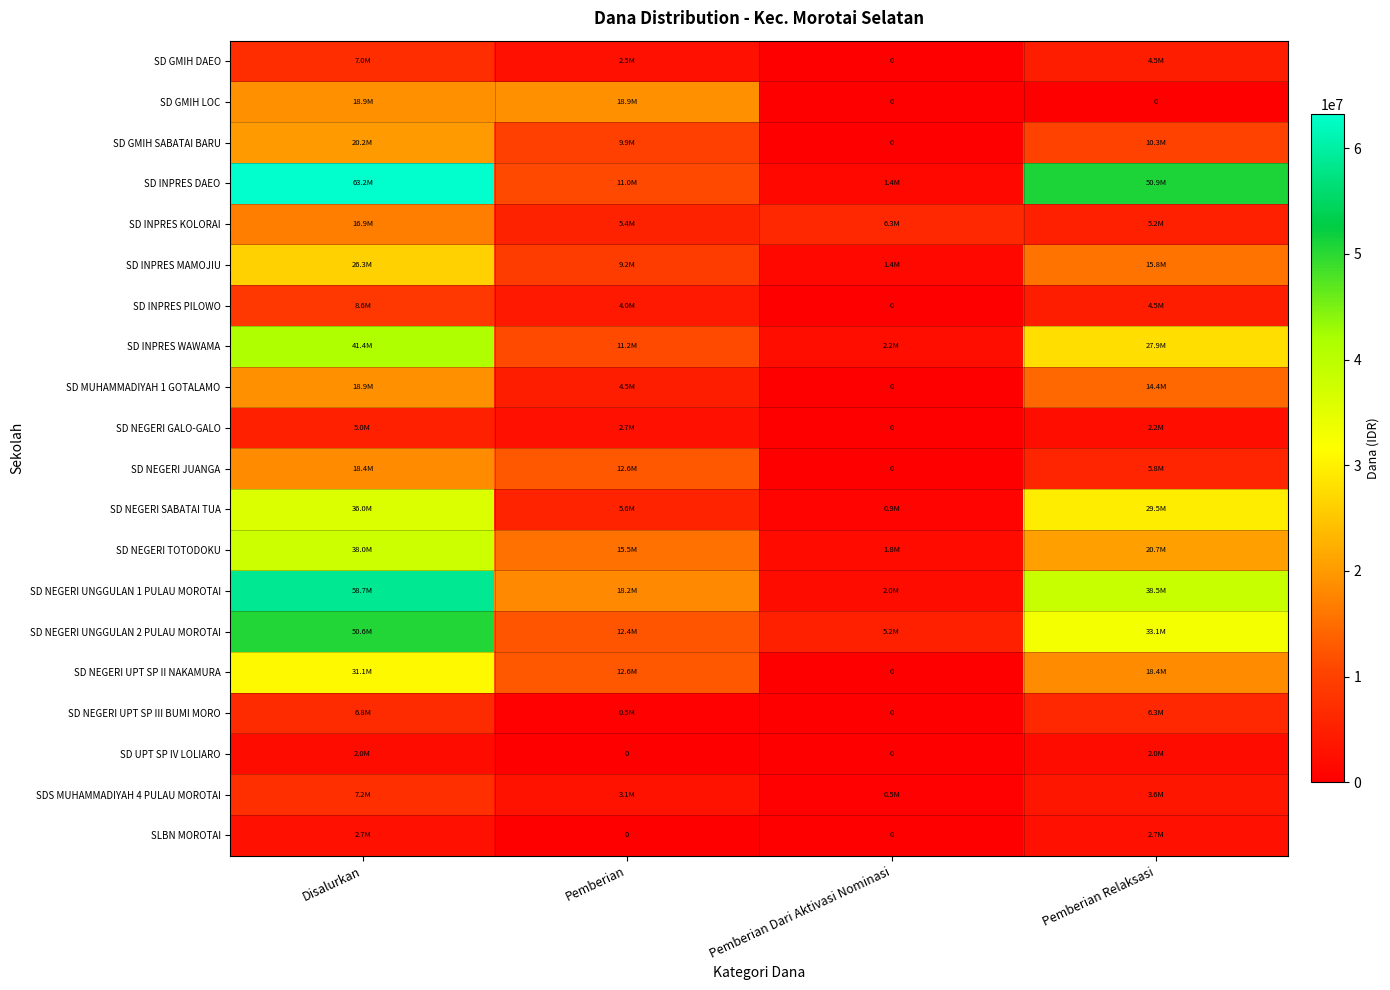

How many data points in SD NEGERI TOTODOKU are above 20700000?

1